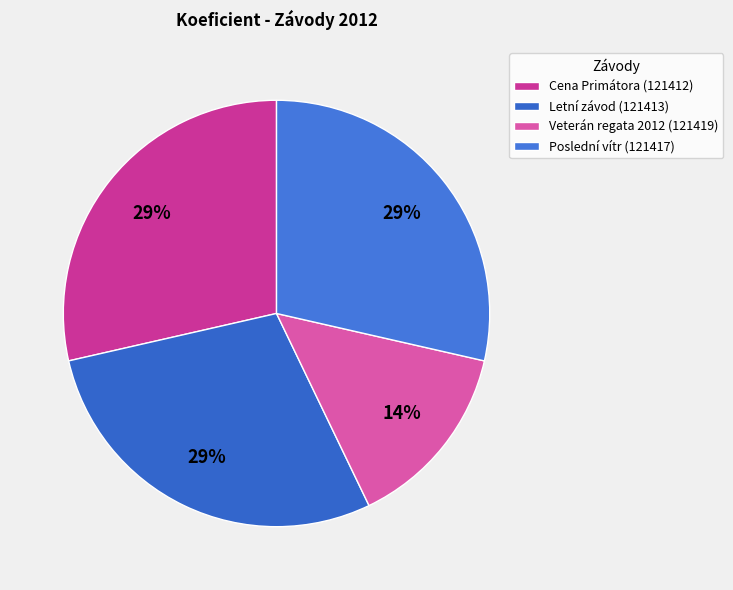

The Cena Primátora (121412) slice represents 29% of the pie. True or false?

True